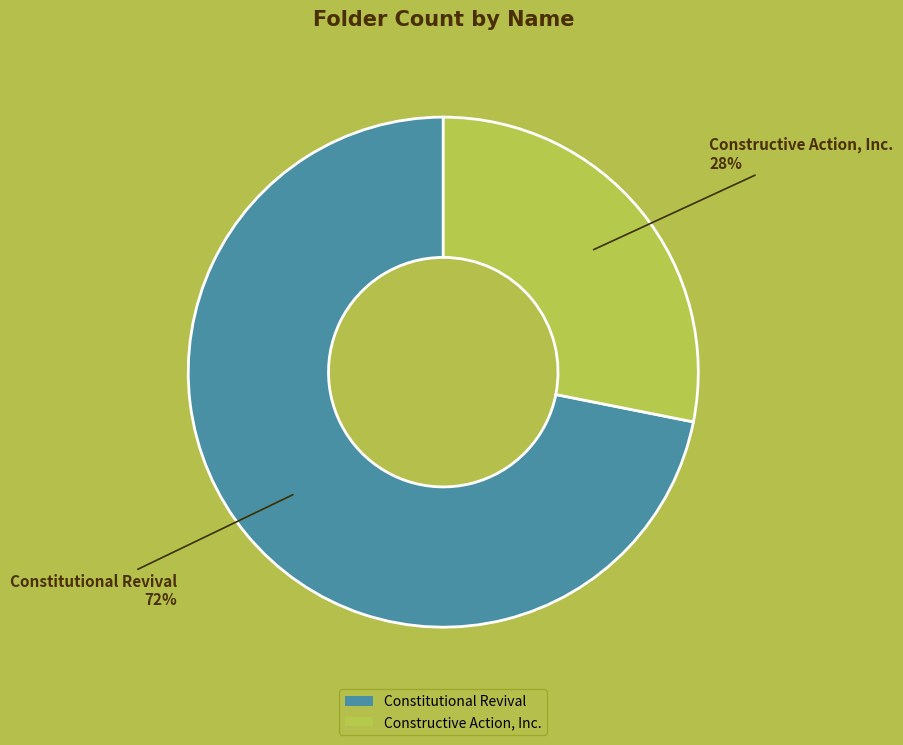

Count the number of slices in the pie.

2